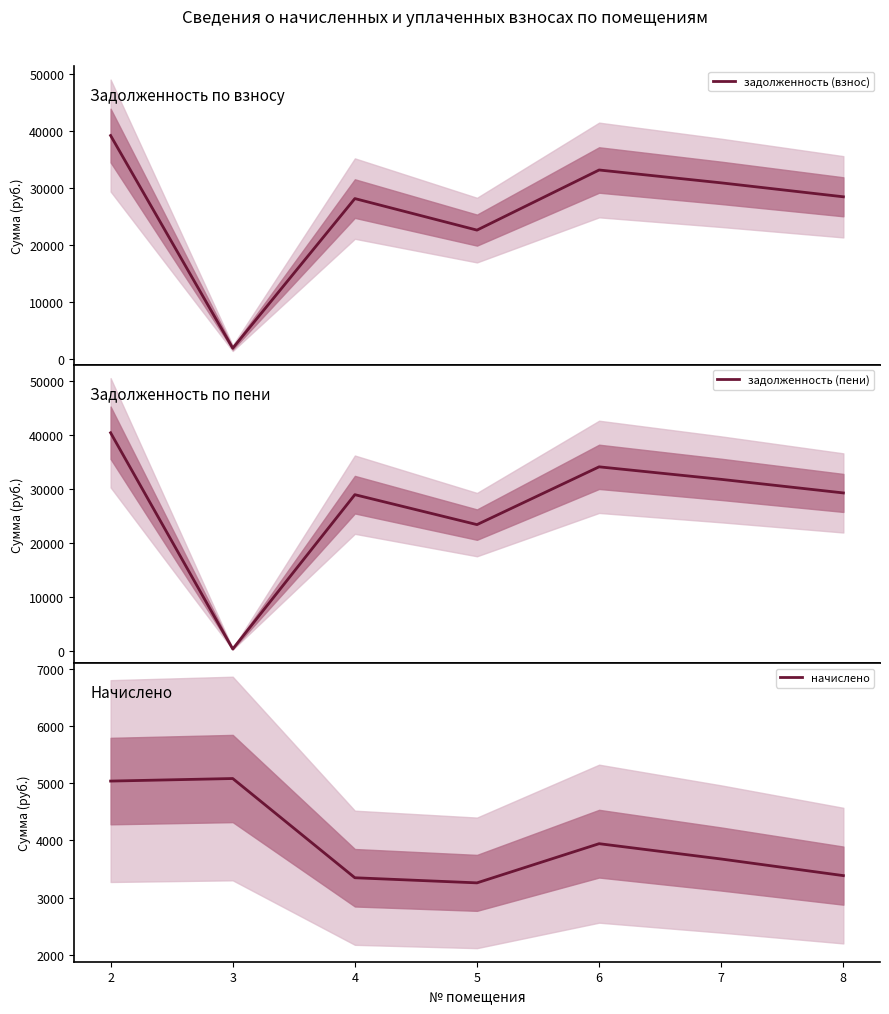

Rank the series by their maximum value, from lowest to highest.

начислено, задолженность (взнос), задолженность (пени)